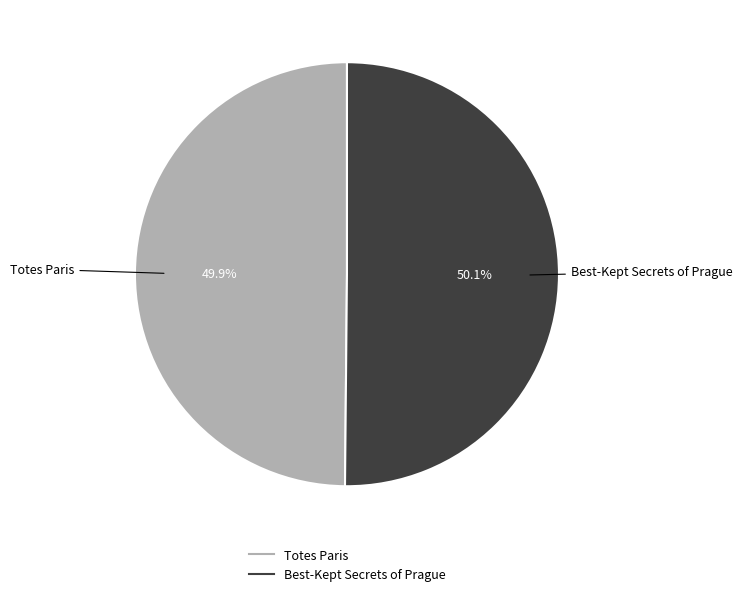

Approximately how many times larger is the value at Best-Kept Secrets of Prague compared to Totes Paris?

1.0